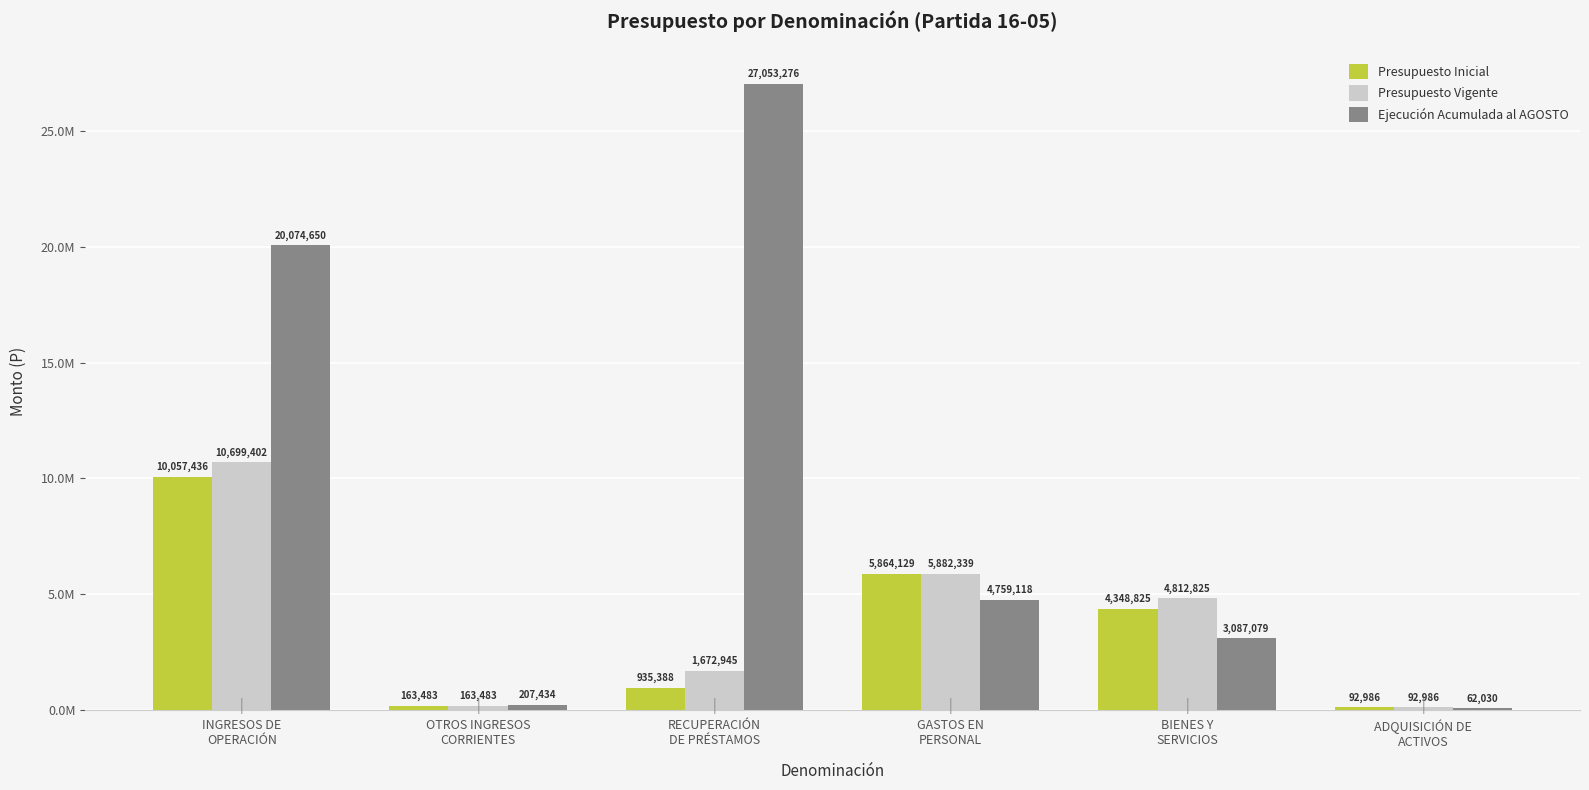

What position from the left is BIENES Y
SERVICIOS?

5